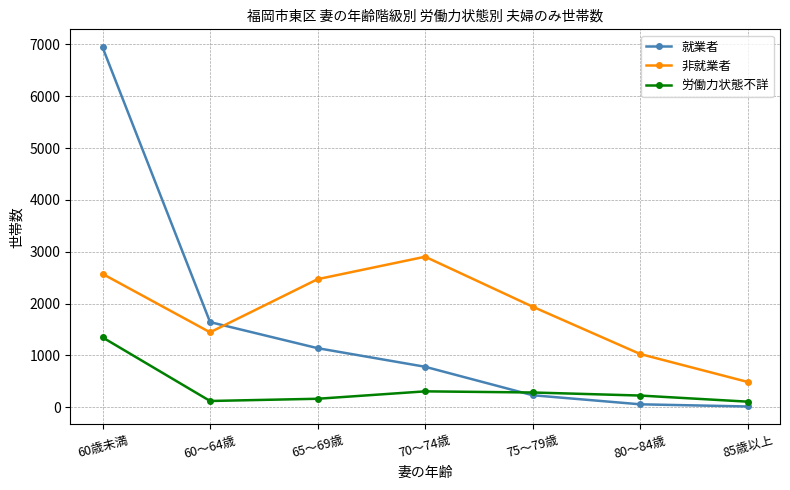

What is the smallest value displayed?

15